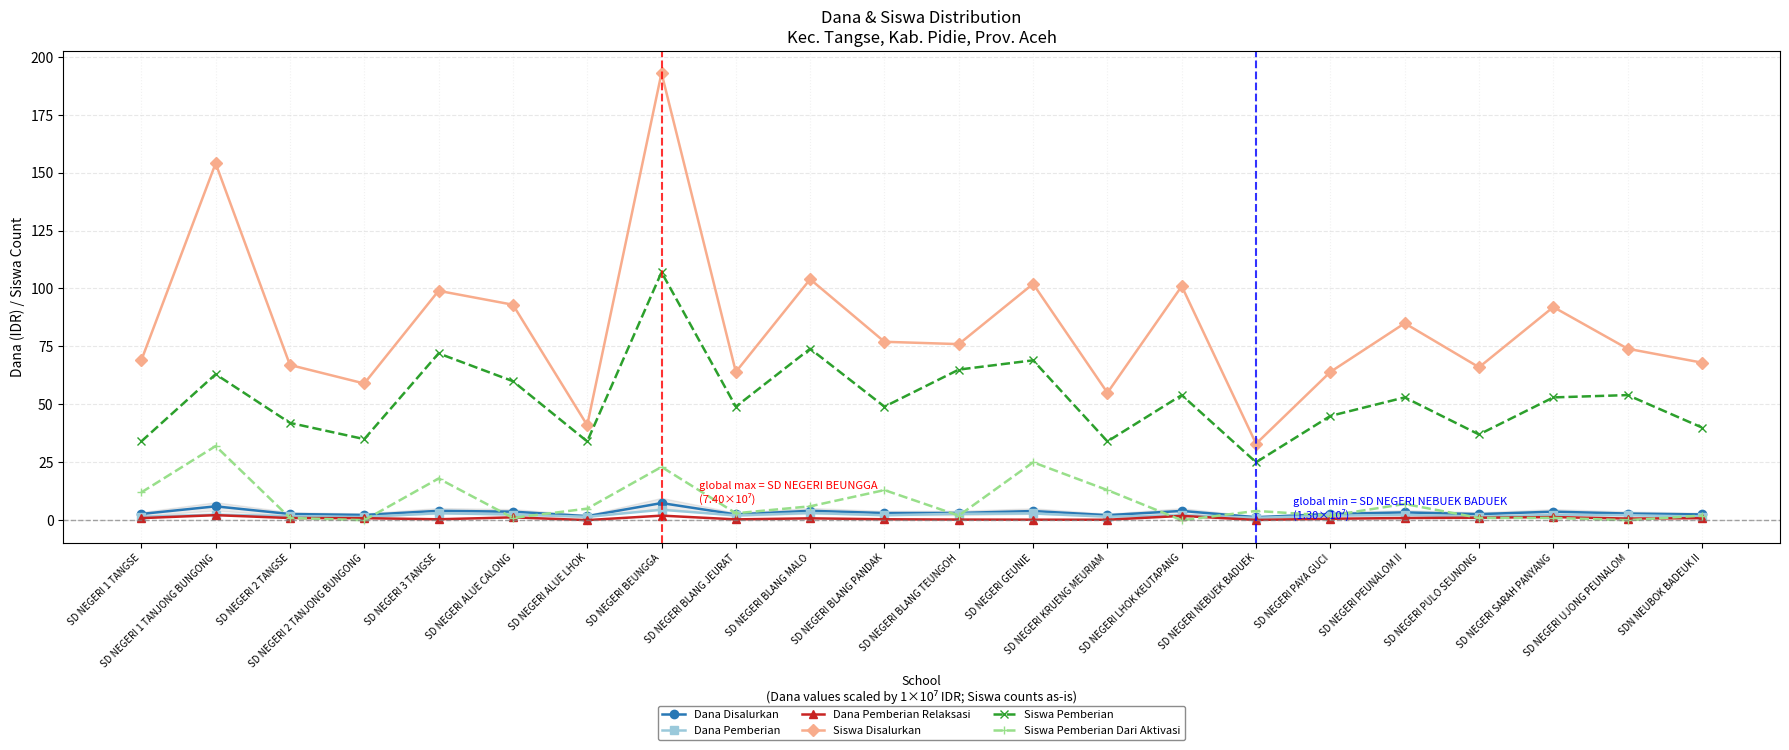

How many categories are shown in the chart?

22